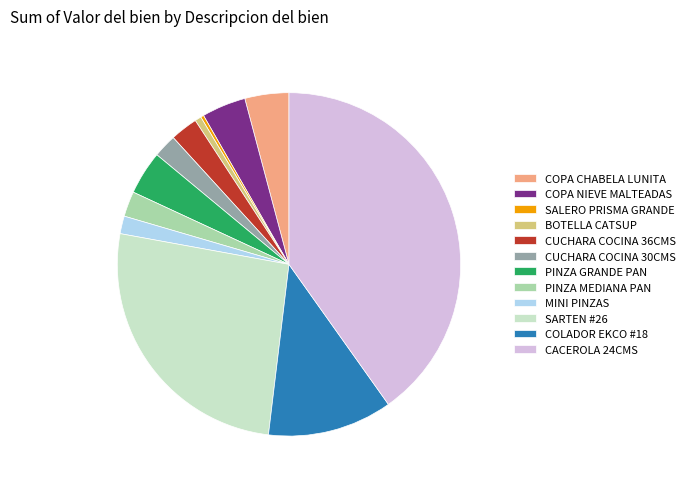

Do SARTEN #26 and PINZA MEDIANA PAN together represent more than half of the pie?

No